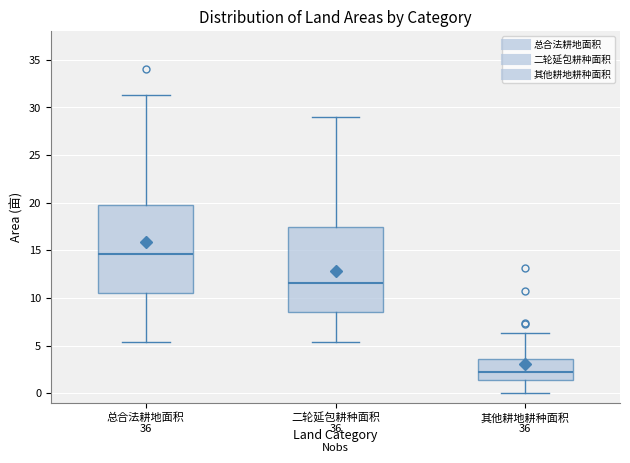

Reading left to right, transcribe this box plot: for each box, give where its median line is, the range the box spans, and where its two whiskers end, as read against the y-axis. The values are not printed on the chart, so give them approximately, as read against the axis.

总合法耕地面积: median 14.5, box 10.5 to 20.0, whiskers 5.5 to 31.5
二轮延包耕种面积: median 11.5, box 8.5 to 17.5, whiskers 5.5 to 29.0
其他耕地耕种面积: median 2.0, box 1.5 to 3.5, whiskers 0.0 to 6.5